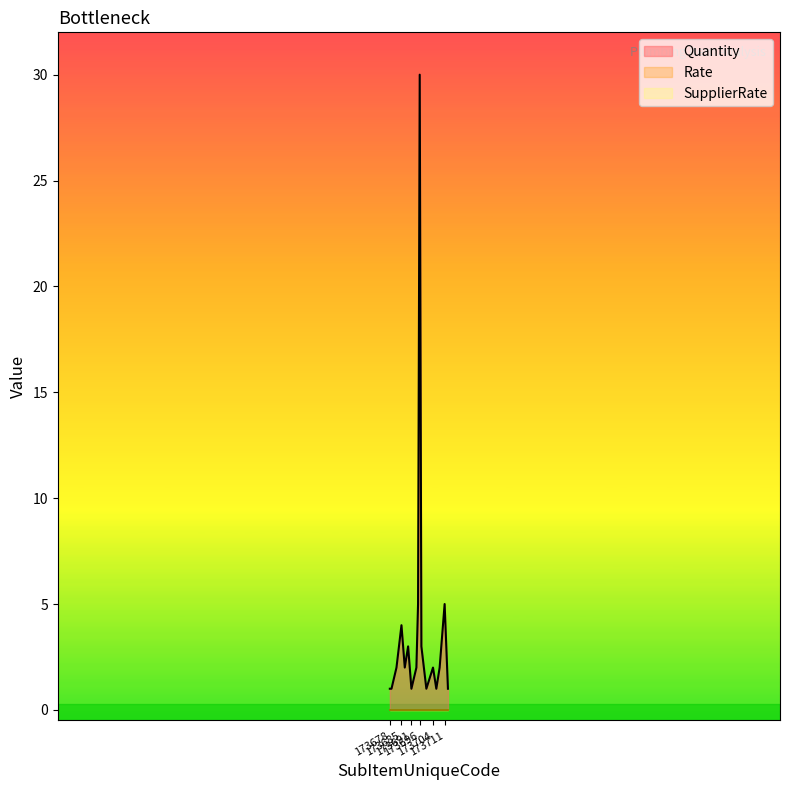

At 173708, list the series in order from smallest to largest.

Rate, SupplierRate, Quantity